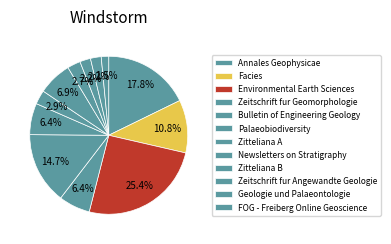

True or false: FOG - Freiberg Online Geoscience accounts for 9% of the total.

False